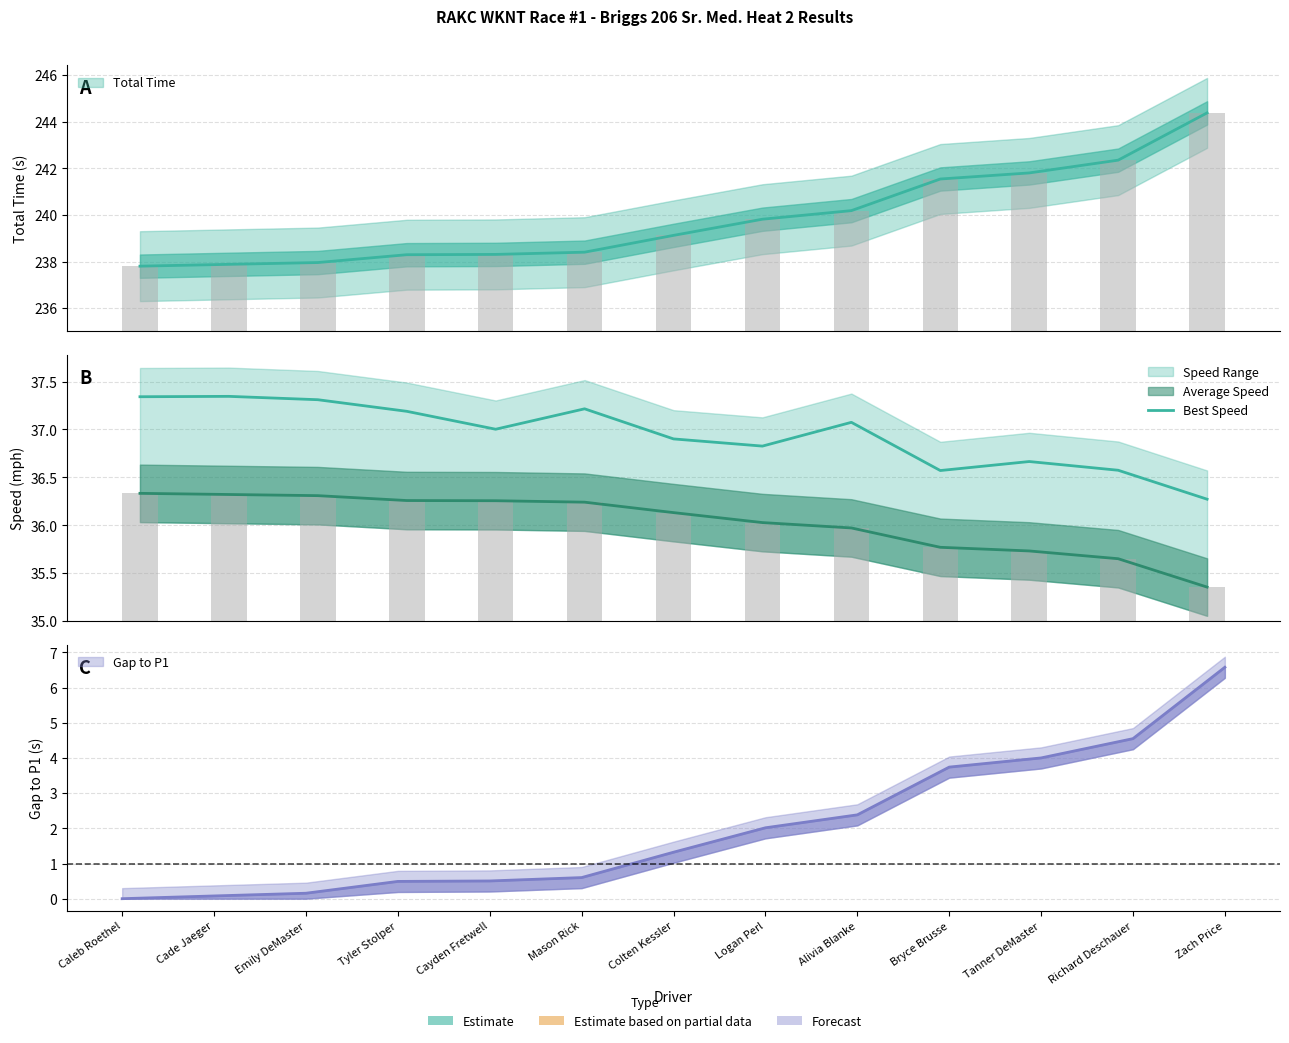

How many bars are there in total?

13